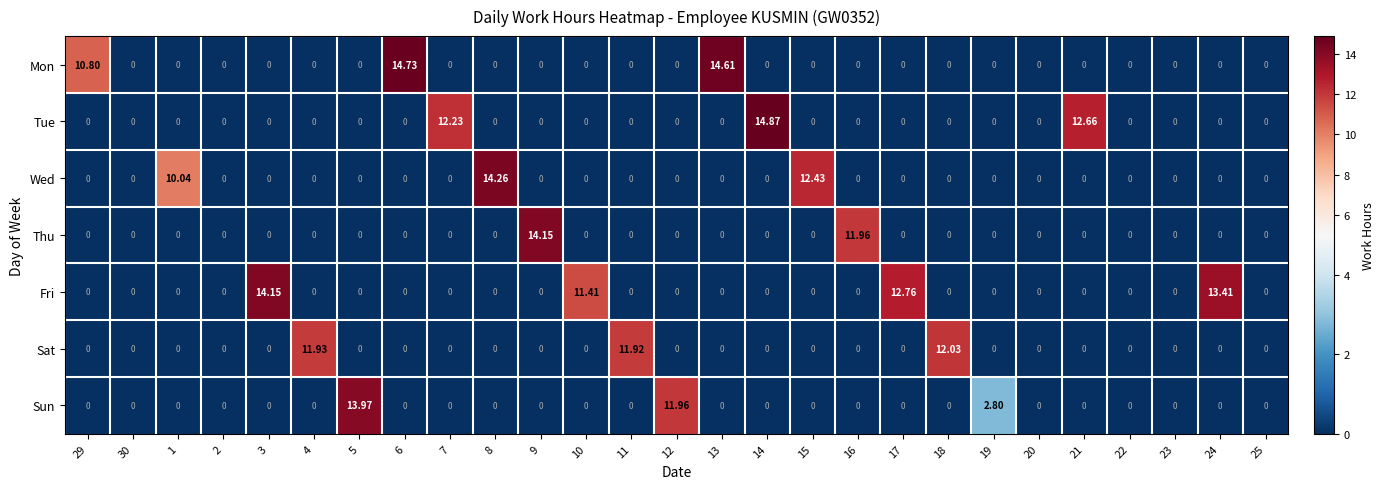

What is the spread (max minus min) of values at 3?

14.2